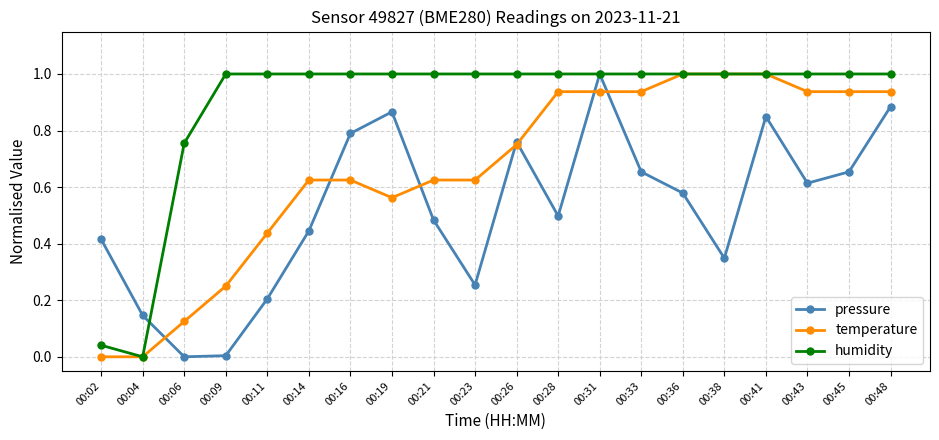

What is the difference between the maximum and minimum values in the temperature series?

1.0